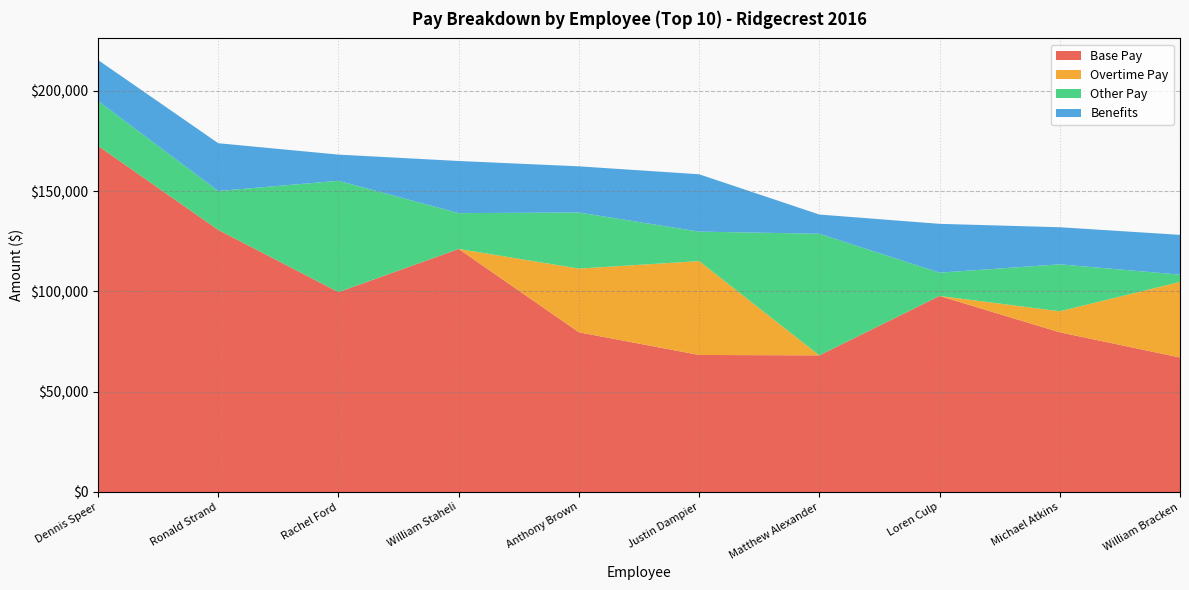

Reading right to left, what are all the values shown in this chart?

Base Pay: 67042	79615	97729	68117	68309	79615	121154	99638	130659	172561
Overtime Pay: 37682	10478	0	0	46793	31751	0	0	0	0
Other Pay: 3620	23406	11615	60622	14698	27969	17864	55507	19390	22381
Benefits: 19840	18485	24336	9575	28592	23006	25991	13044	23819	20408